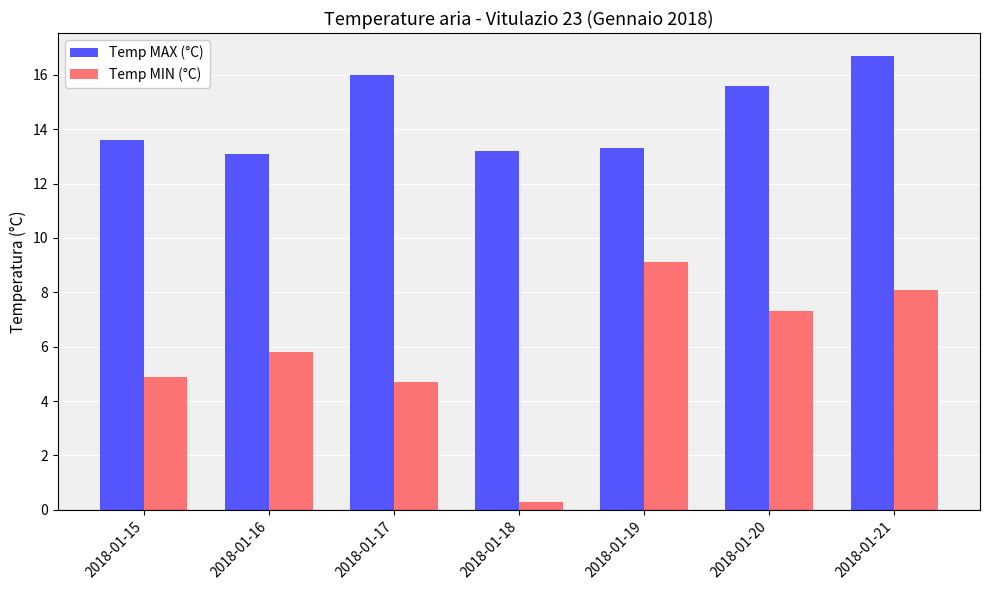

Rank the series by their average value, from highest to lowest.

Temp MAX (°C), Temp MIN (°C)